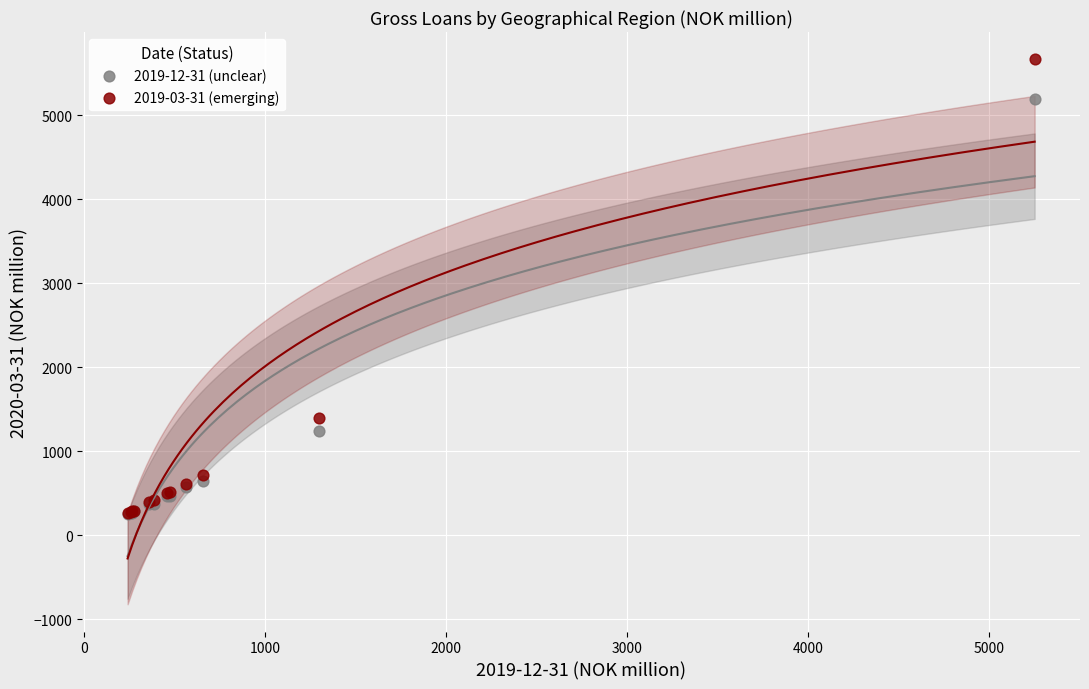

Across all series, what Y value is closest to 2959?

1396.3